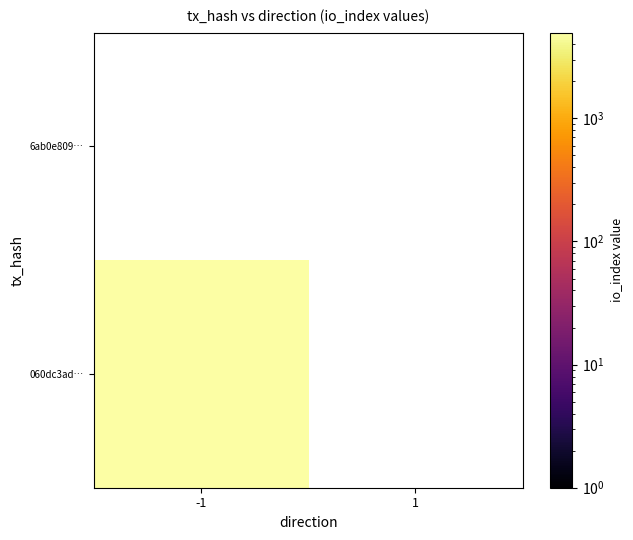

Reading left to right, list all the values displayed in this chart.

060dc3add58c7ab833ed8d4237255b4b7b299e9: 4967	0
6ab0e809305ae2807d1b70ab80d08100b87ab65: 0	0